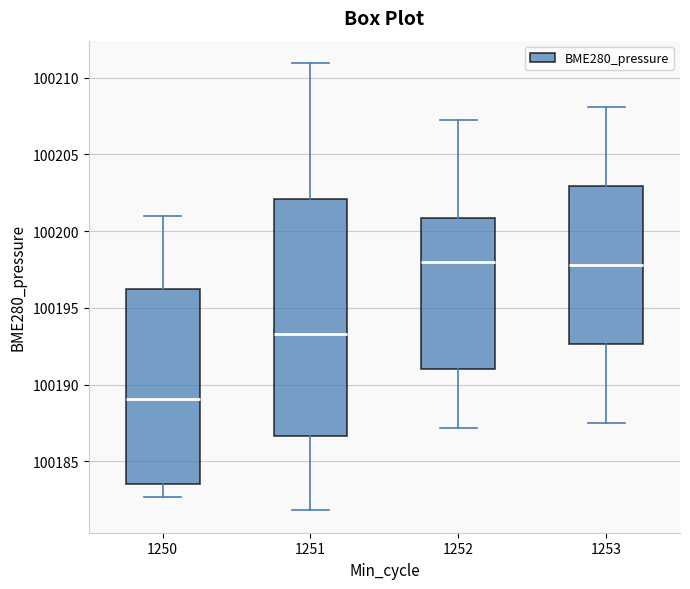

Comparing the boxes themselves (not the whiskers), which one is the tallest?

1251